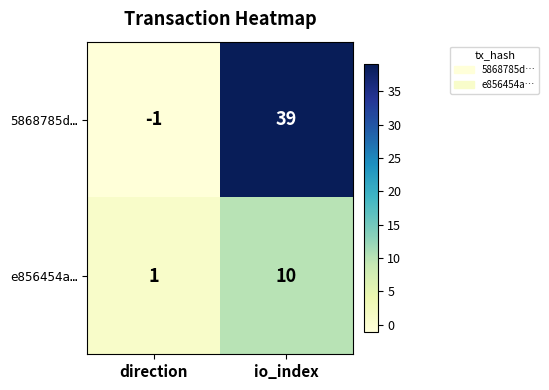

Which category has the lowest value across all series?

direction